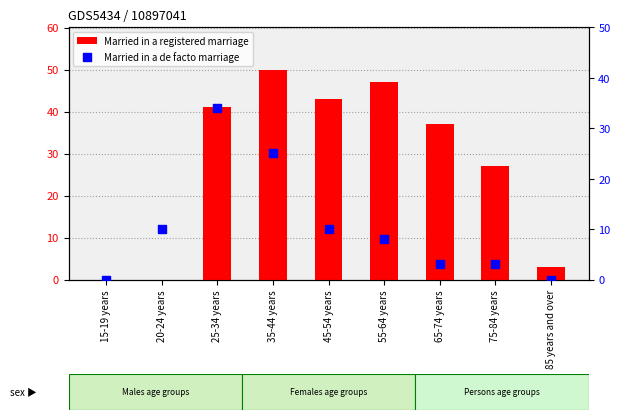

Which series has the widest spread of Y values?

Married in a registered marriage